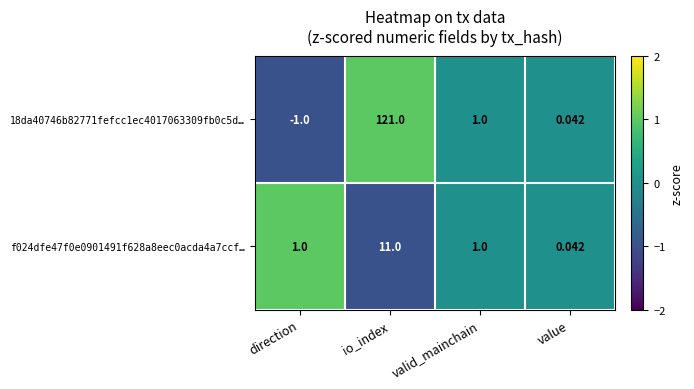

What is the minimum value shown in the chart?

-1.0